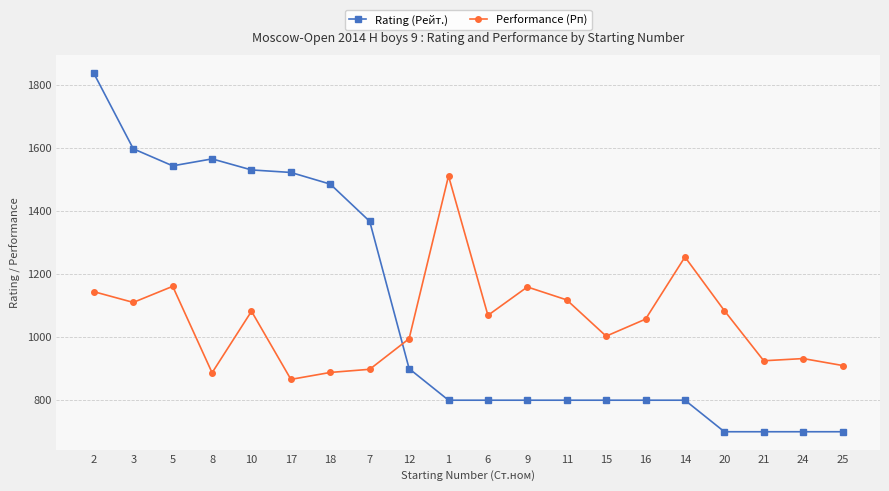

What is the difference between the Performance (Рп) values at 16 and 14?

197